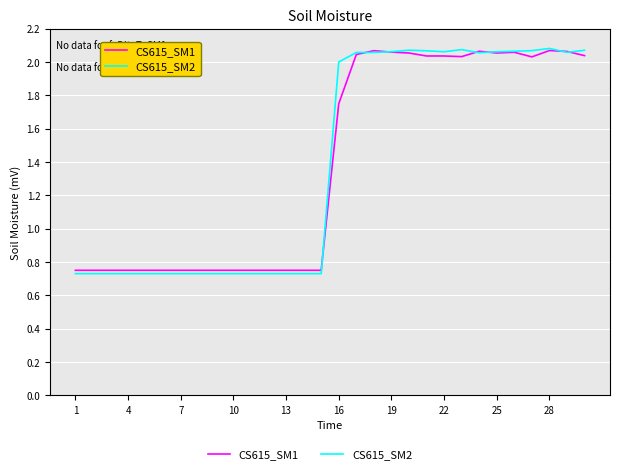

Which series has the largest range (max minus min)?

CS615_SM2